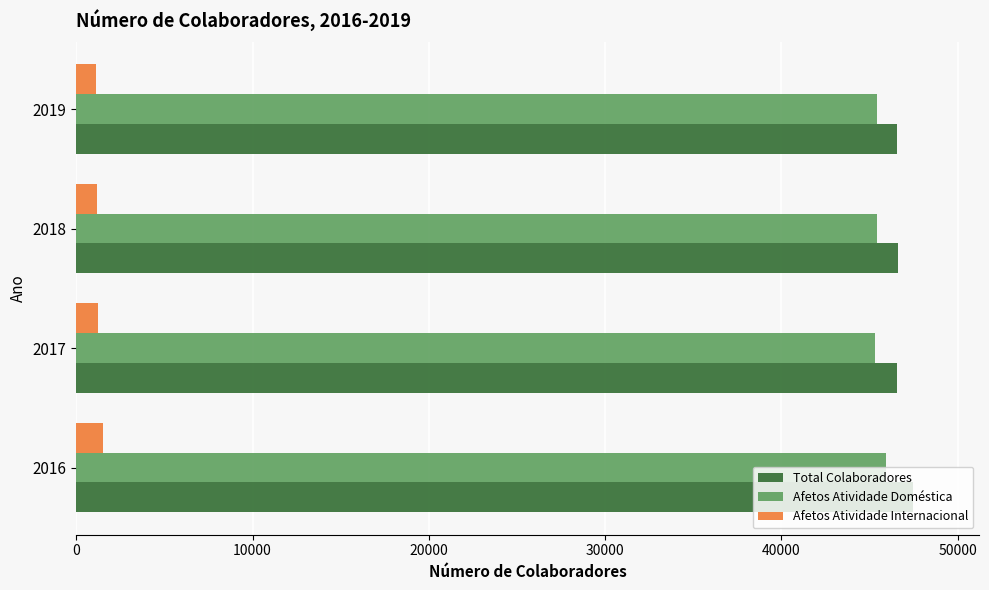

At how many categories does at least one series exceed 19935?

4